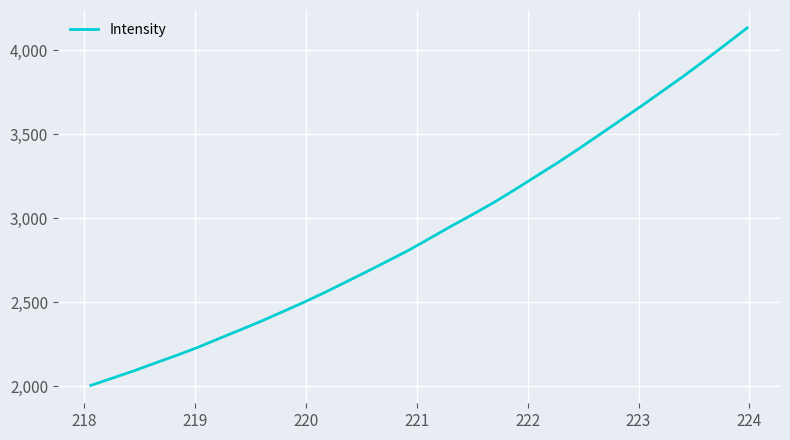

What is the difference between the maximum and minimum values?

2129.7